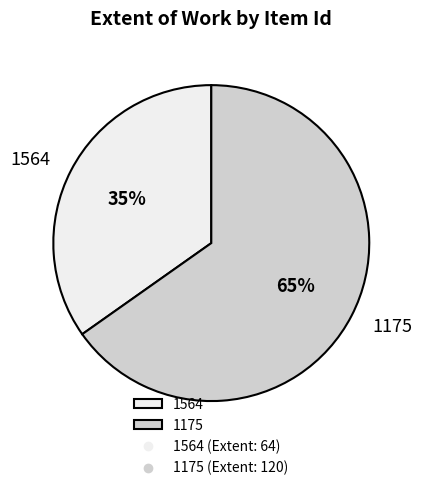

How many segments does this pie chart have?

2